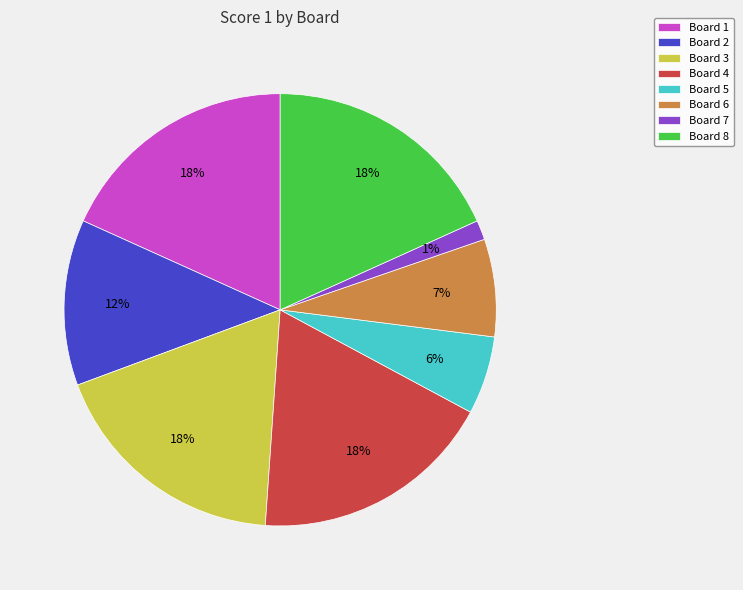

Is it true that Board 7 is 11% of the pie?

False